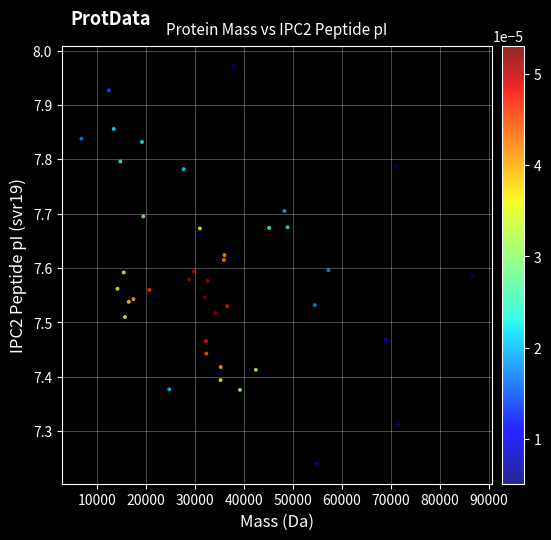

What is the range of Y values (max minus min)?

0.7